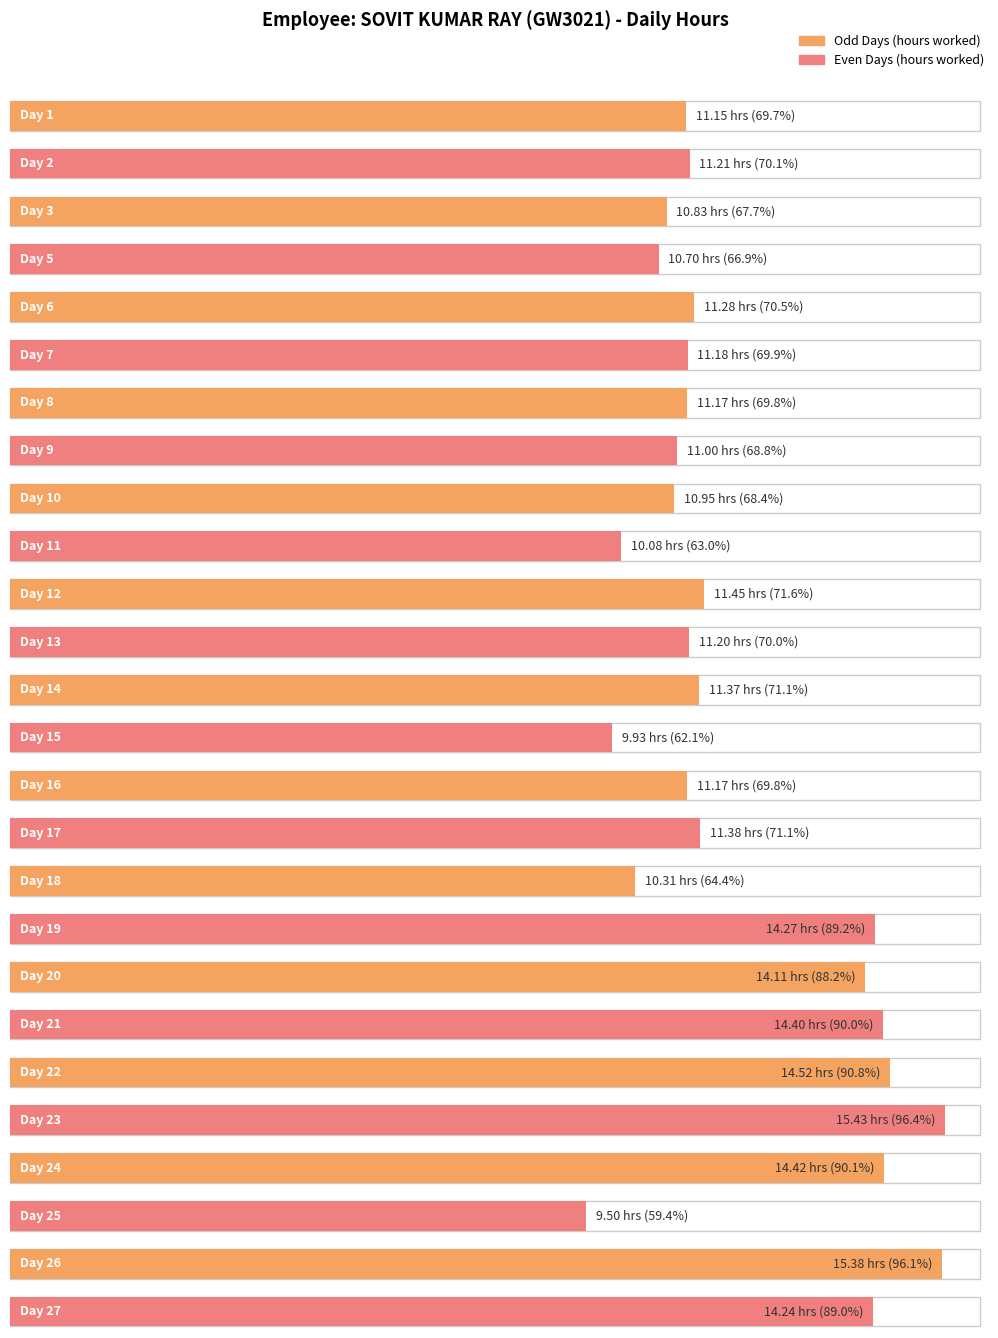

Does the chart contain any negative values?

No